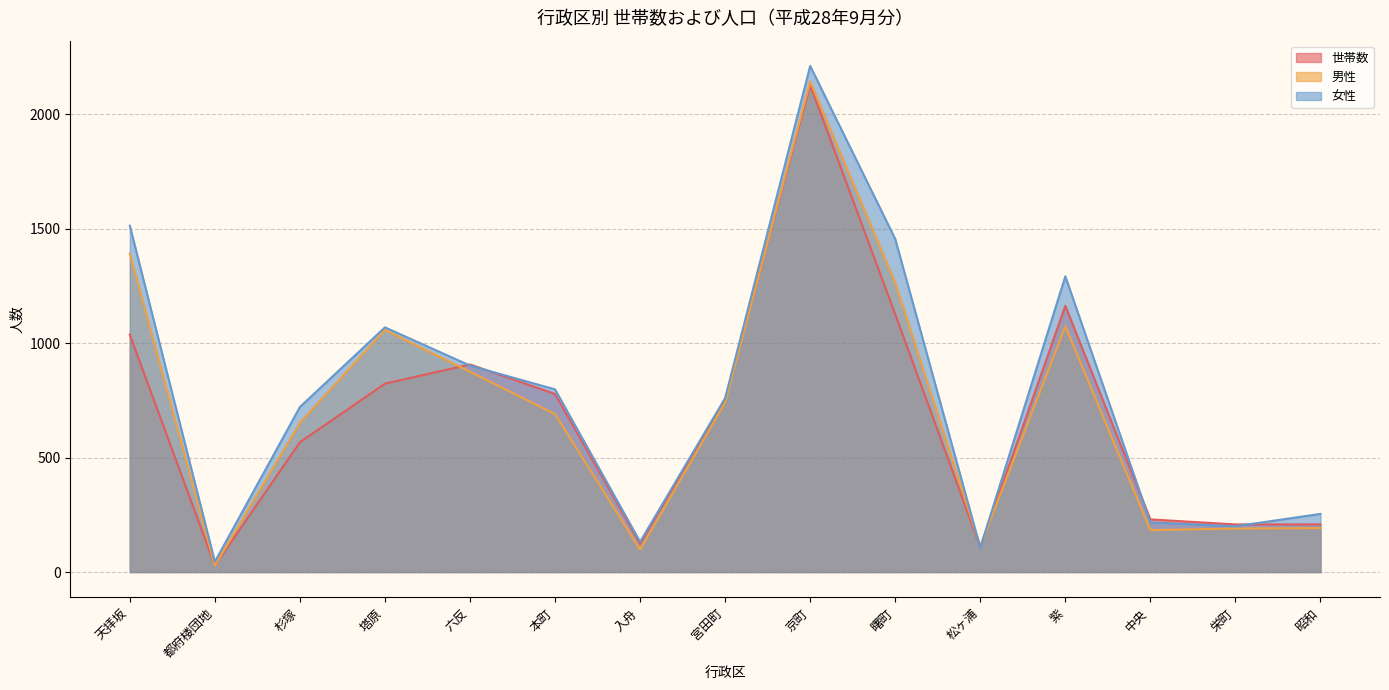

How many interior local valleys does the 世帯数 series have?

3